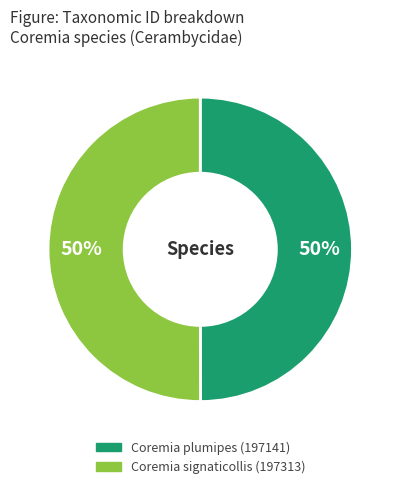

Is the sum of Coremia plumipes (197141) and Coremia signaticollis (197313) greater than half?

Yes